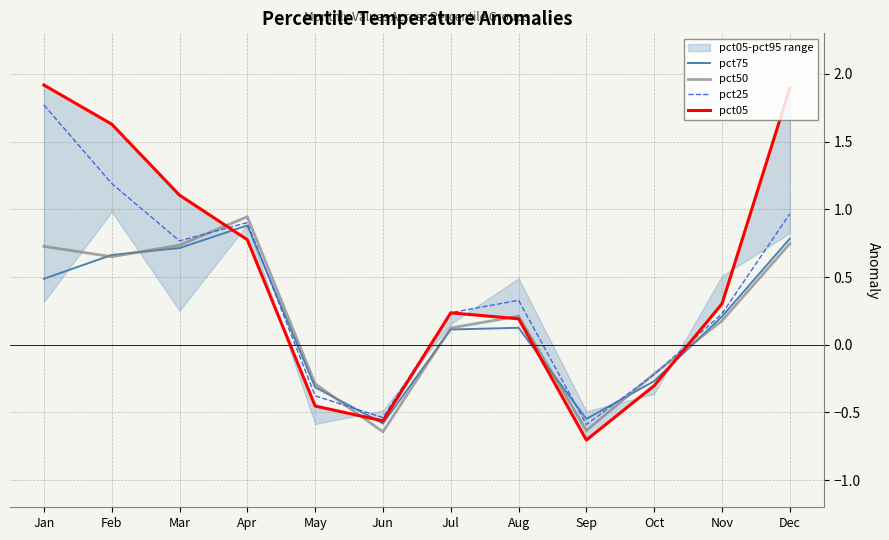

What value does the pct50 series have at Jun?

-0.6